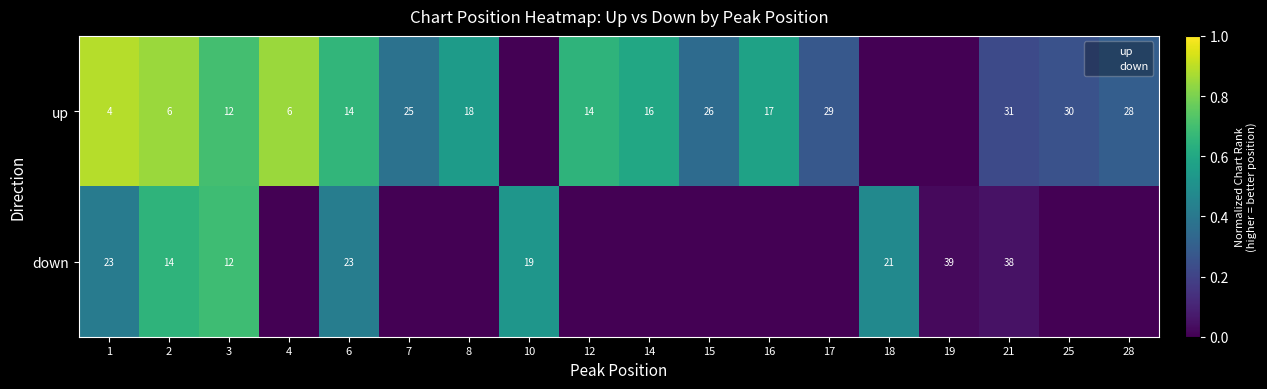

What is the greatest value displayed?

0.9